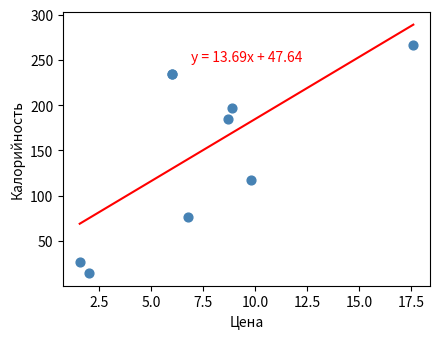

What Y value in the scatter plot is closest to 140?

117.0